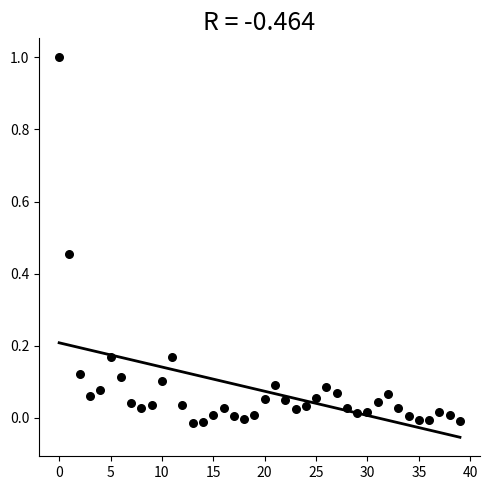

What is the range of Y values (max minus min)?

1.0